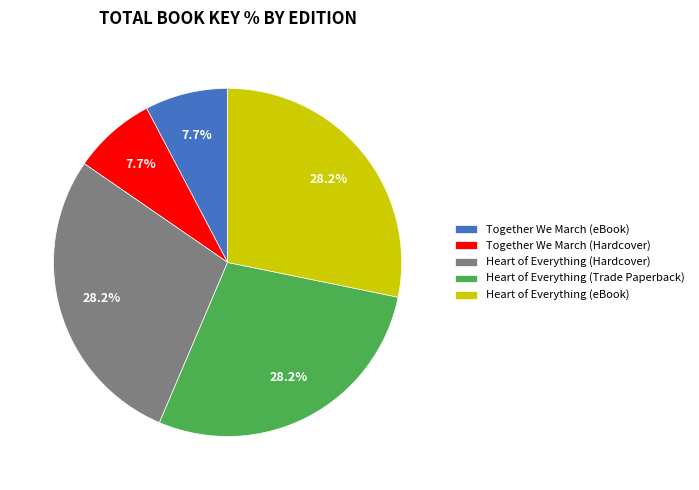

How many slices are in this pie chart?

5